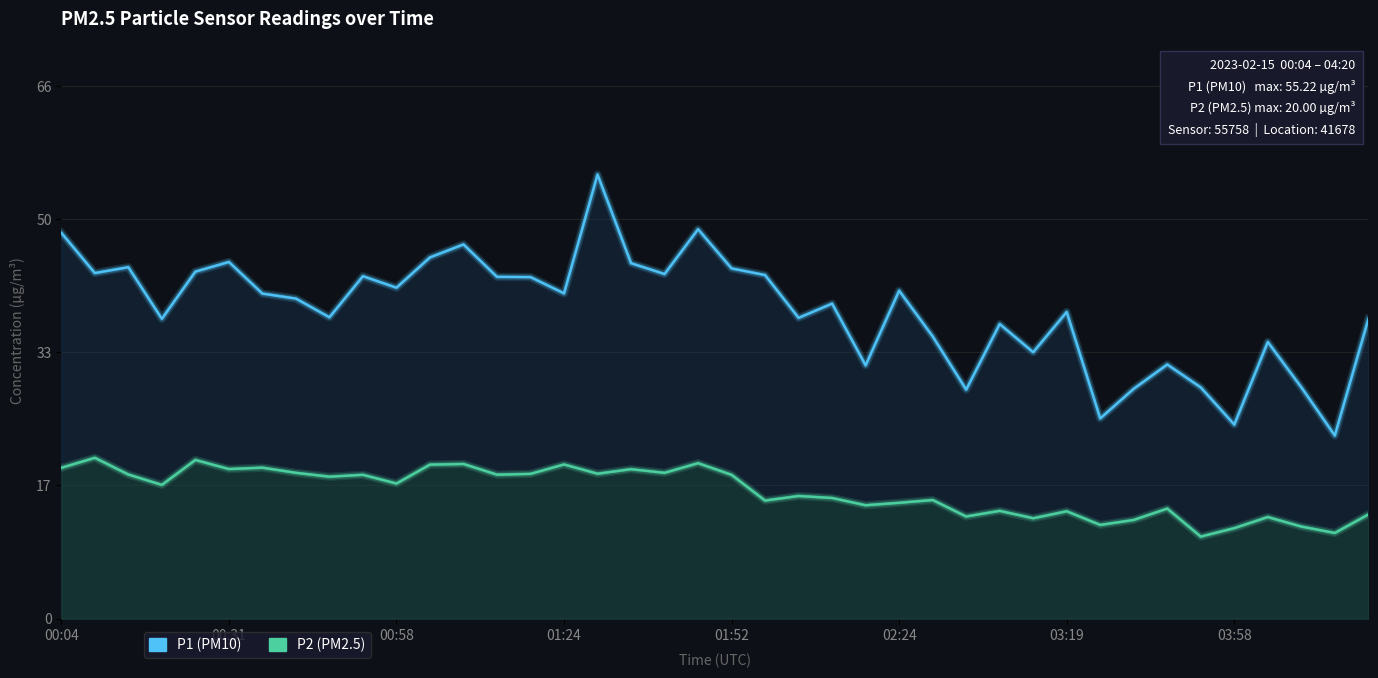

What is the difference between the P2 values at 8 and 19?

1.7